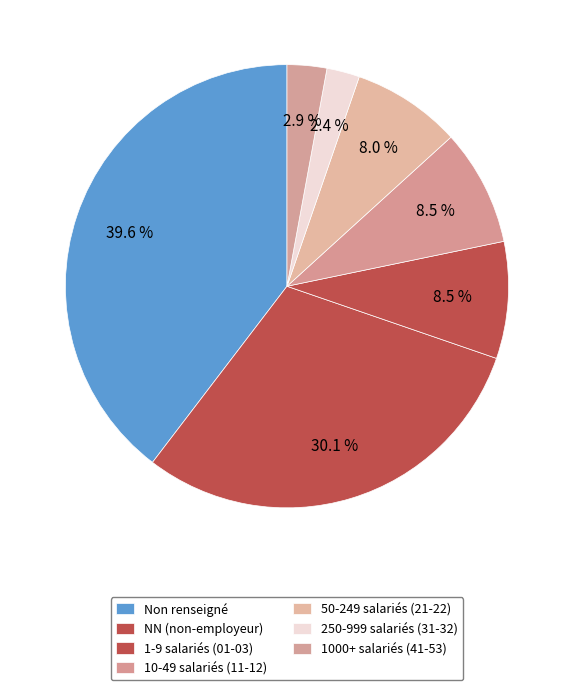

Count the number of slices in the pie.

7